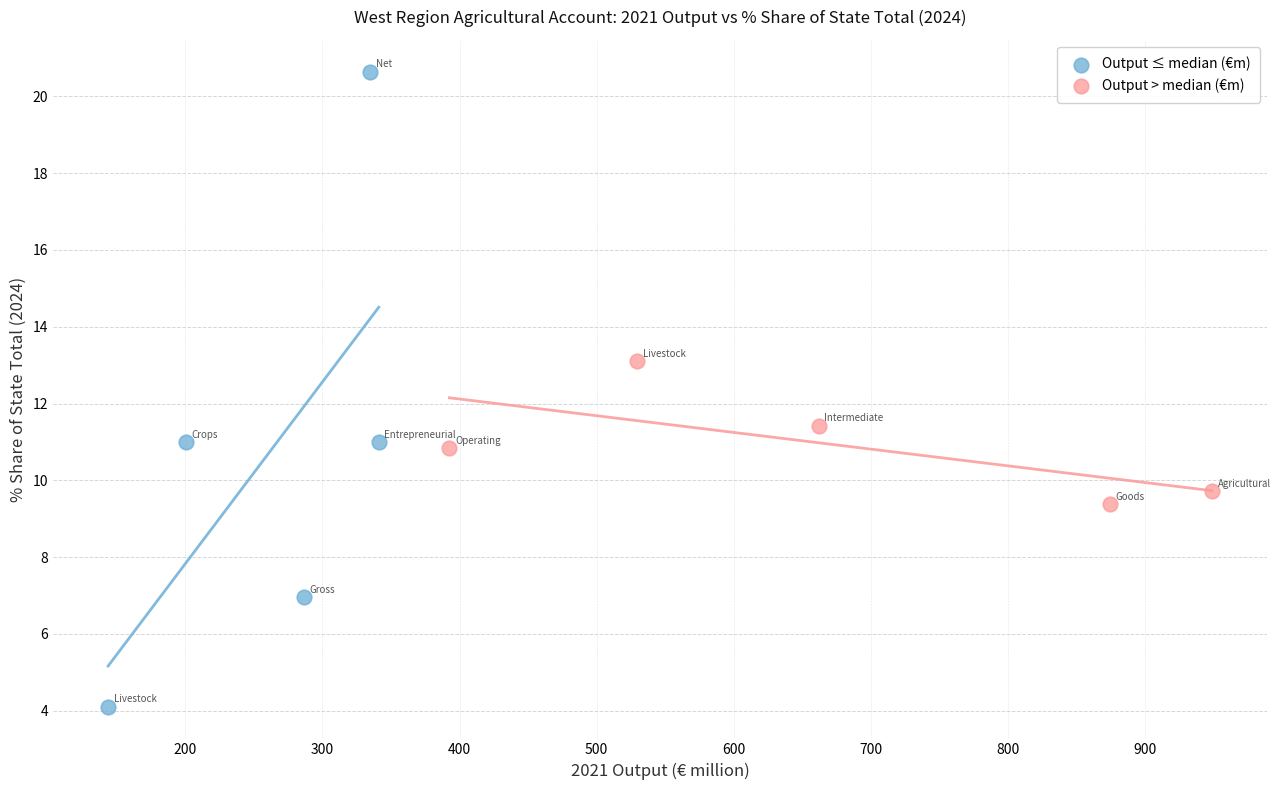

What are all the series names shown in the legend?

Output ≤ median (€m), Output > median (€m)